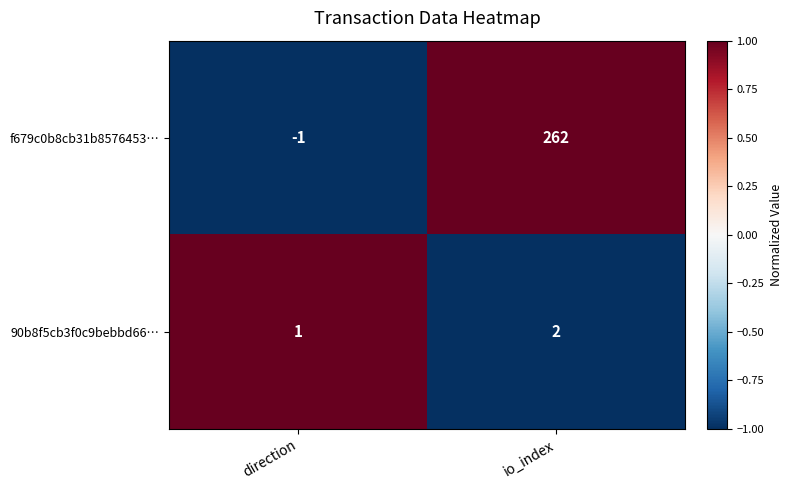

The value of f679c0b8cb31b8576453… at direction is -1. True or false?

True